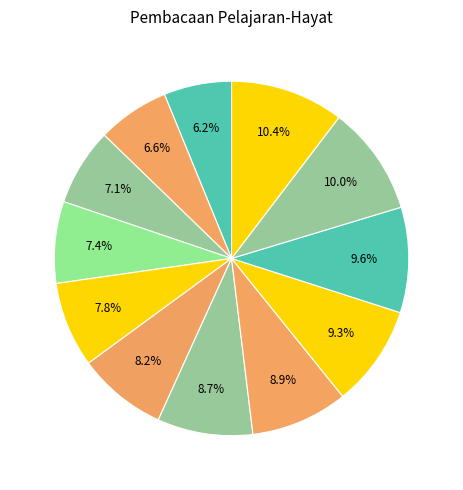

How many segments does this pie chart have?

12